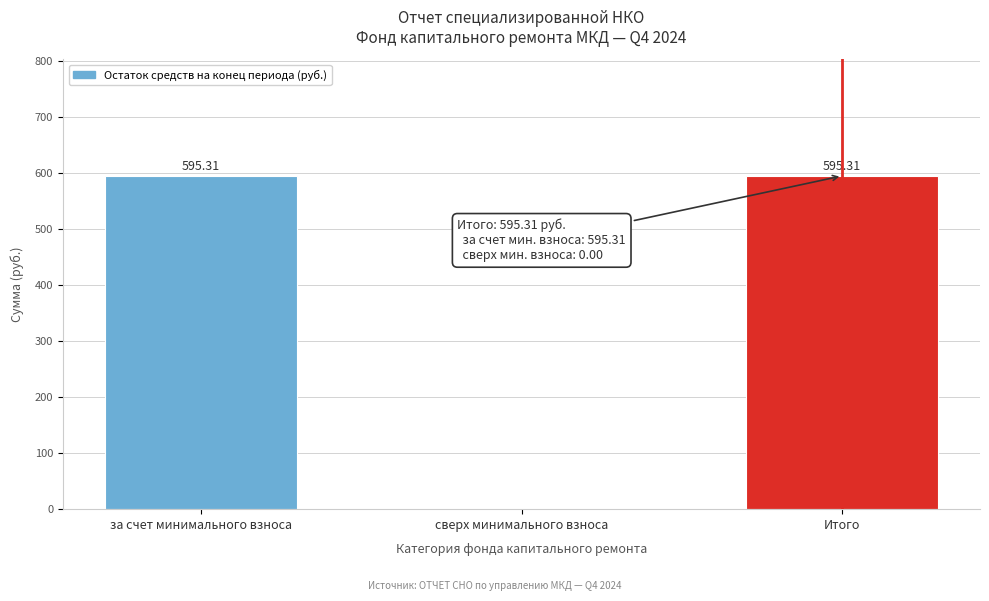

What is the change in value from сверх минимального взноса to Итого?

+595.3